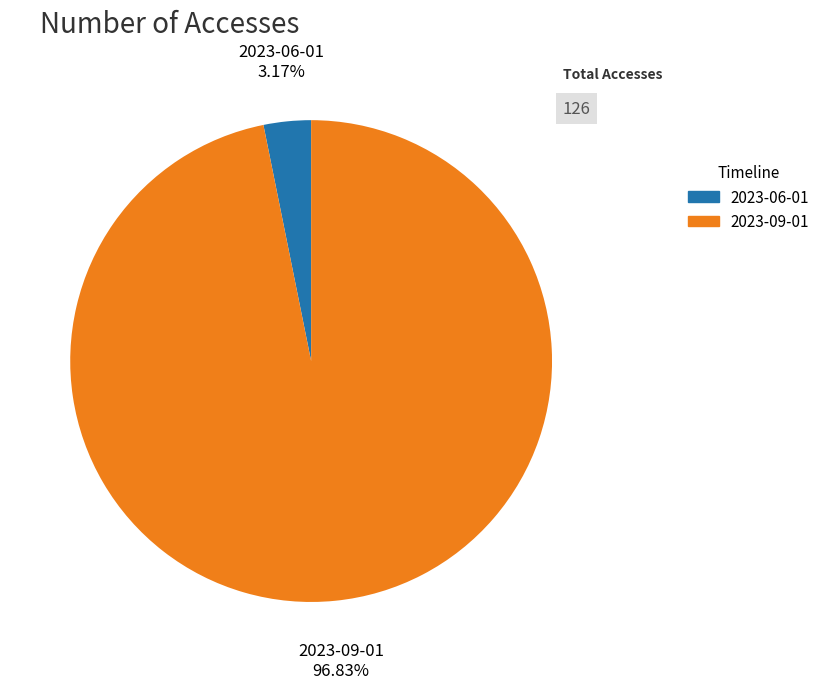

Is there any slice that represents more than half of the pie?

Yes